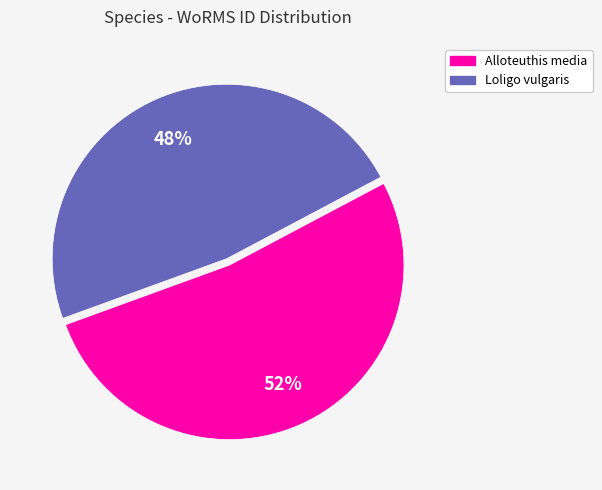

Which category accounts for the majority?

Alloteuthis media